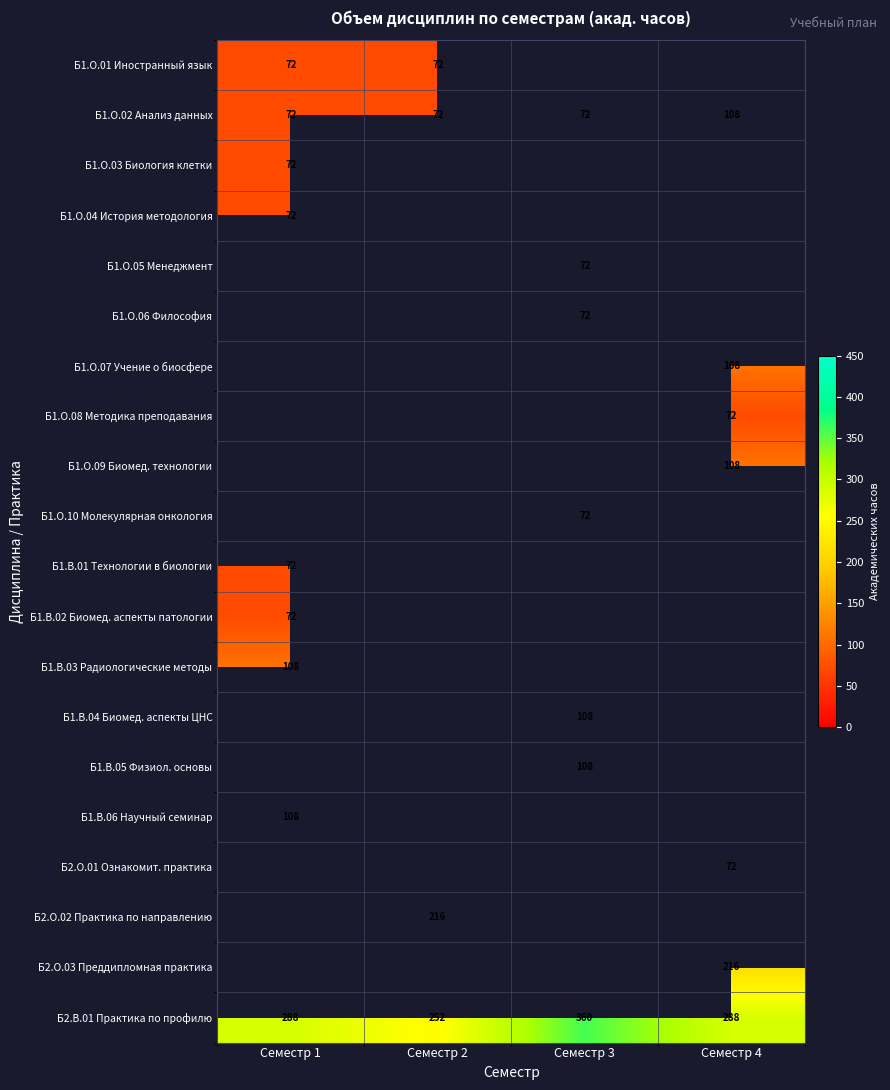

How many Б1.О.02 Анализ данных values are between 72 and 108?

4